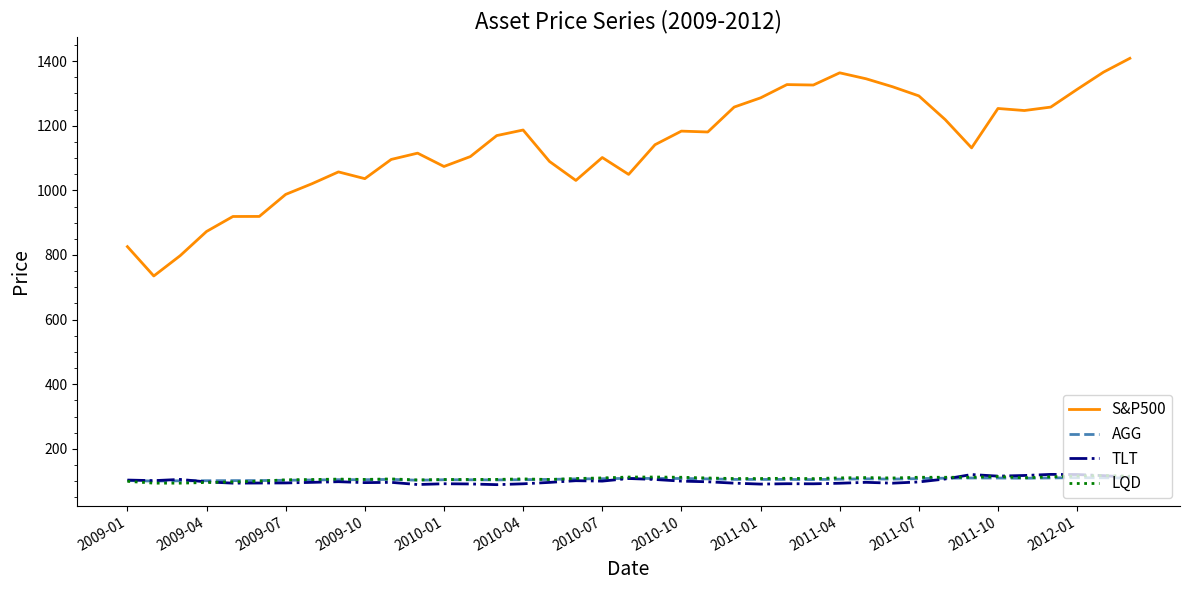

How many values in the S&P500 series are below 1141?

19